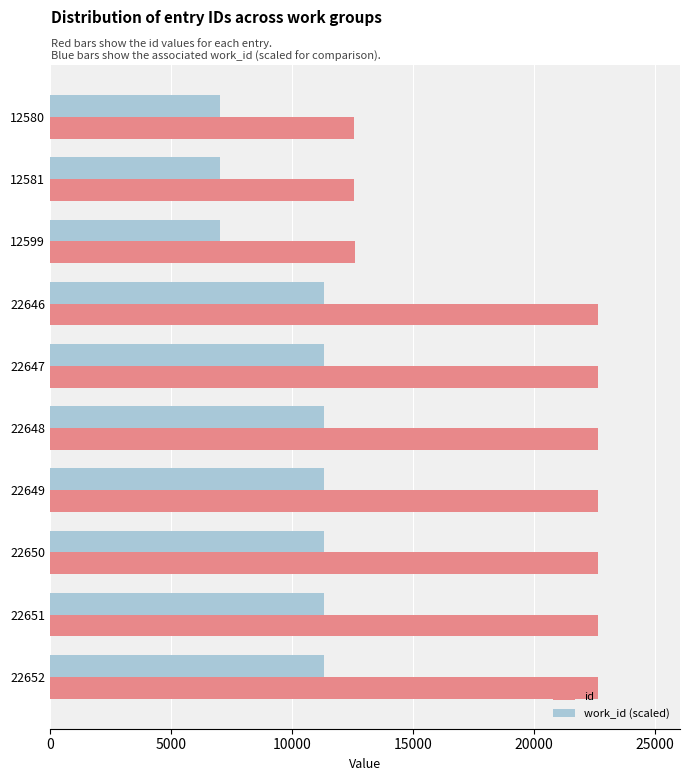

How many series are shown in this chart?

2